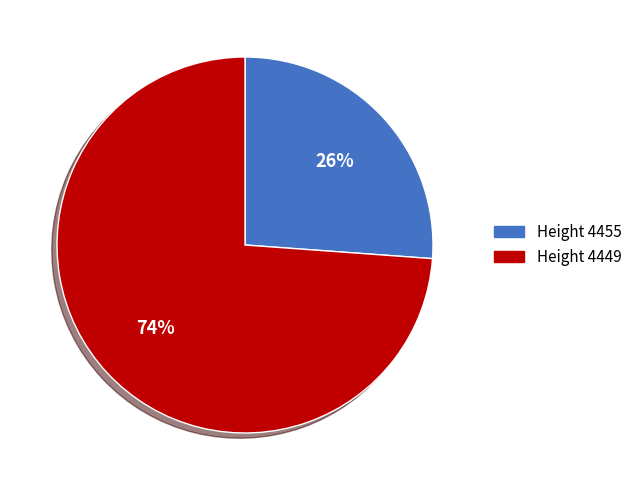

To the nearest percent, what is the difference between the largest and smallest slice percentages?

48%